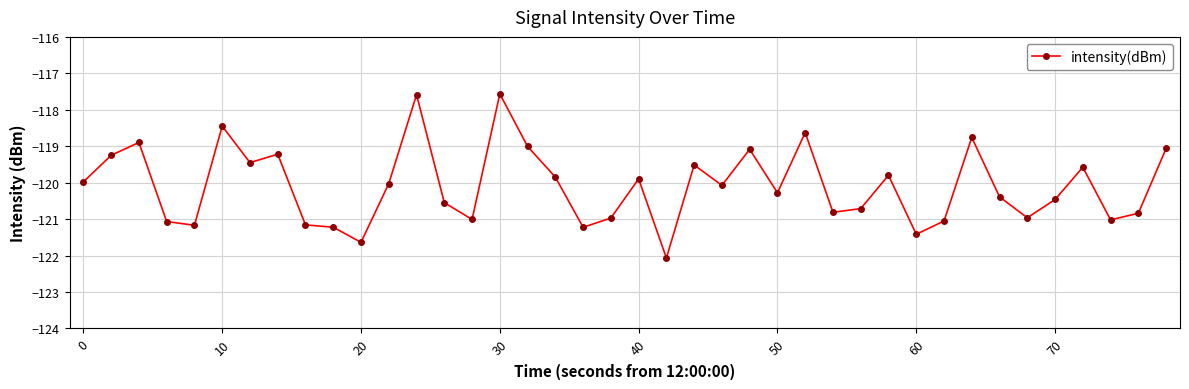

What is the difference between the maximum and second lowest values?

4.1